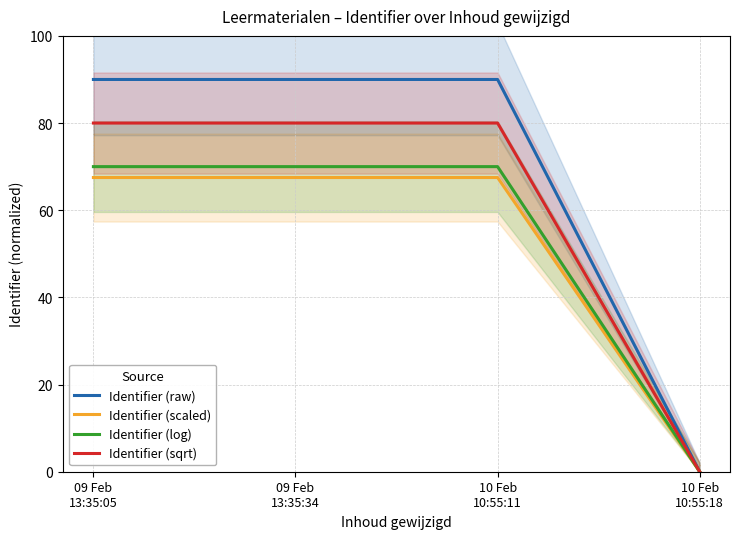

What is the maximum value for Identifier (sqrt)?

80.0